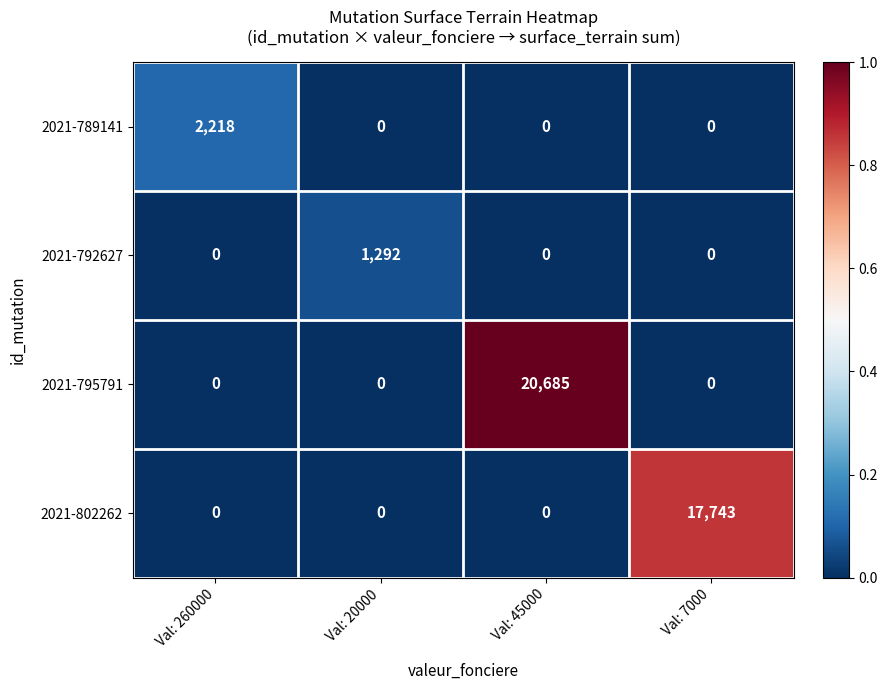

Reading left to right, extract all data points from this chart.

2021-789141: 2218	0	0	0
2021-792627: 0	1292	0	0
2021-795791: 0	0	20685	0
2021-802262: 0	0	0	17743